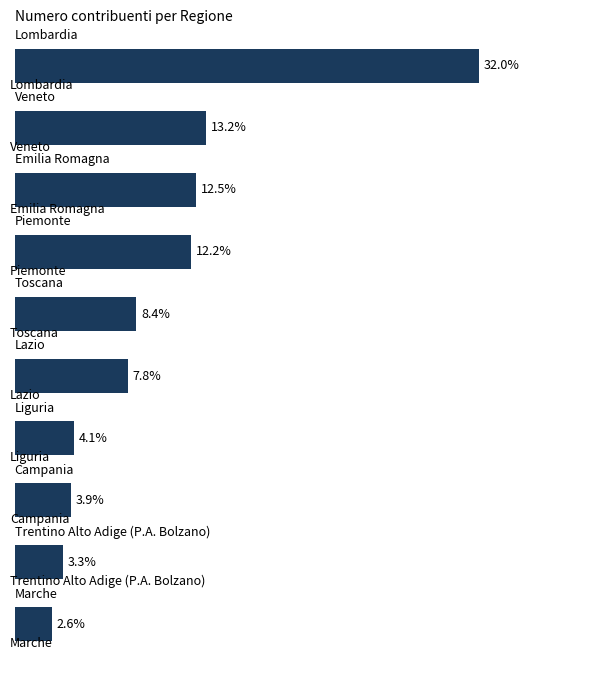

Are the bars horizontal?

Yes